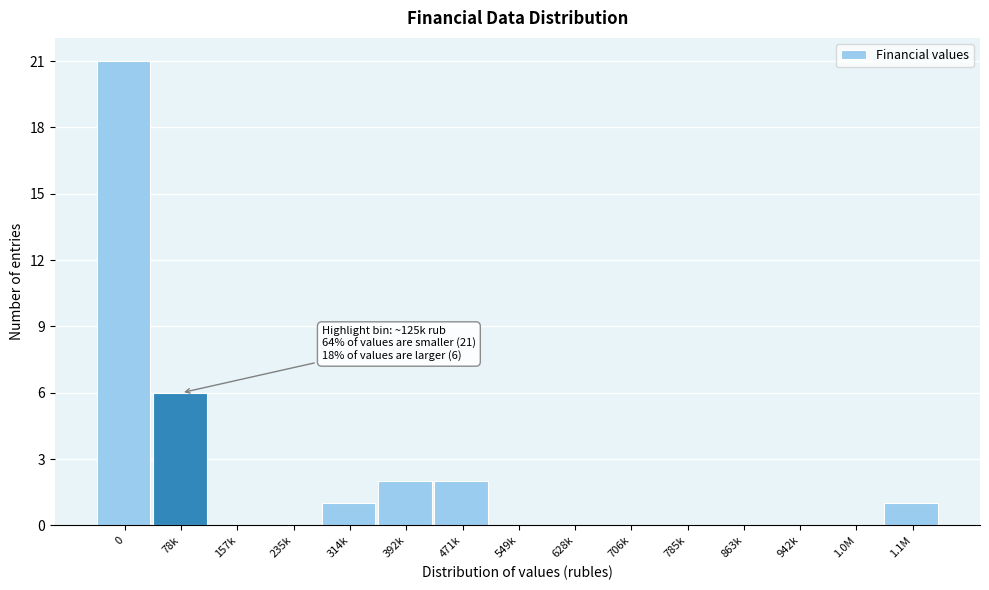

Reading right to left, extract all data points from this chart.

1.1M=1	1.0M=0	942k=0	863k=0	785k=0	706k=0	628k=0	549k=0	471k=2	392k=2	314k=1	235k=0	157k=0	78k=6	0=21